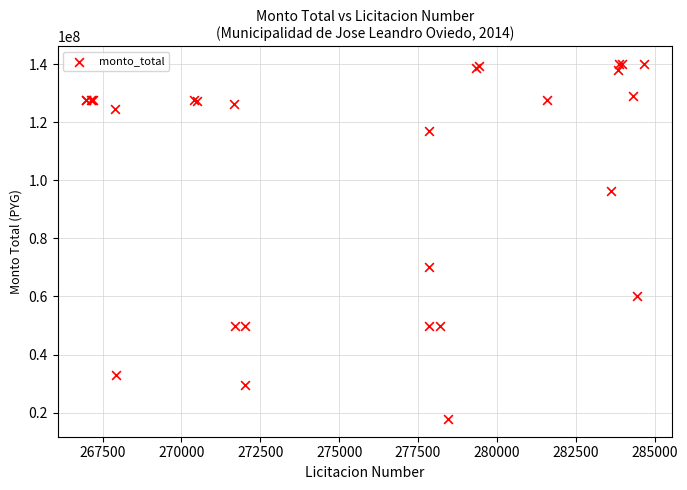

What Y value in the scatter plot is closest to 78905000?

70000000